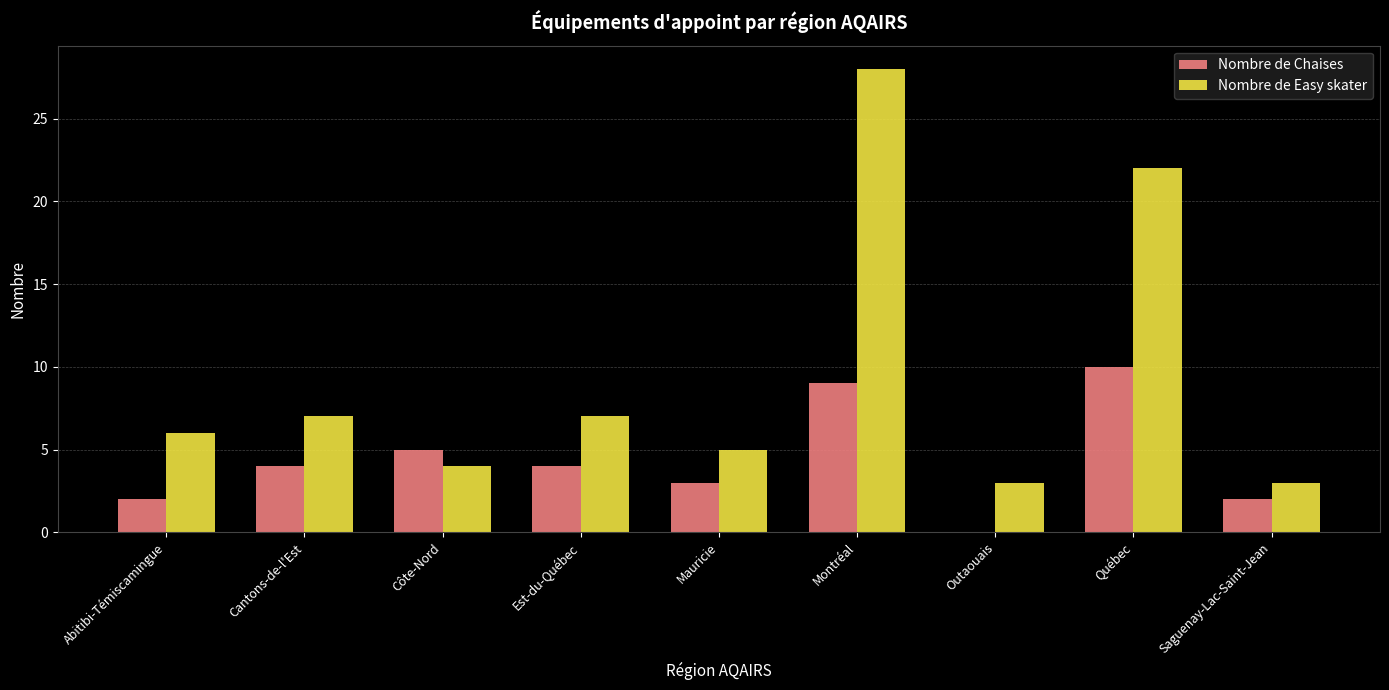

What is the maximum value for Nombre de Easy skater?

28